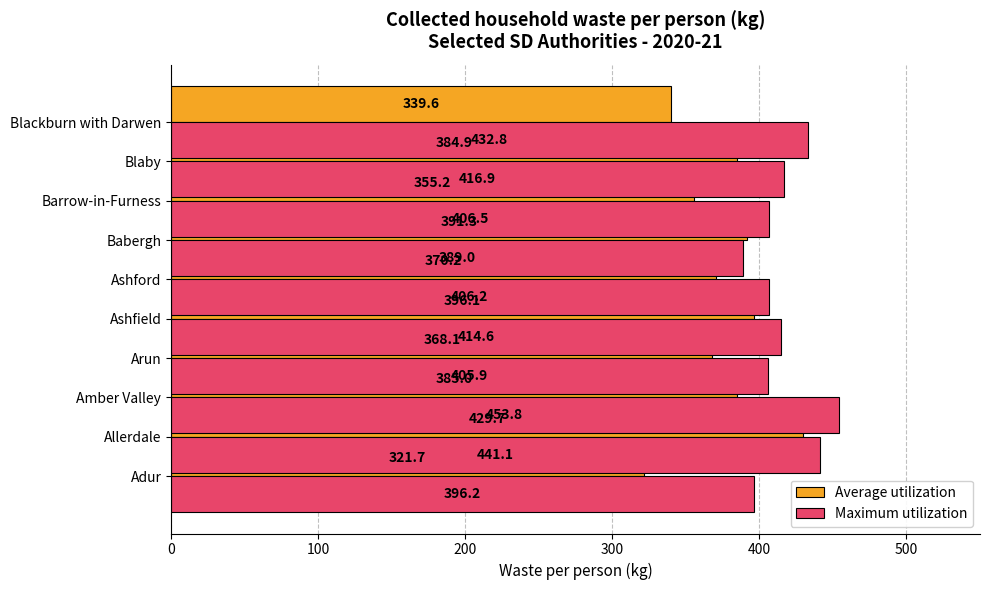

Between 500 and 0, which is larger?

500